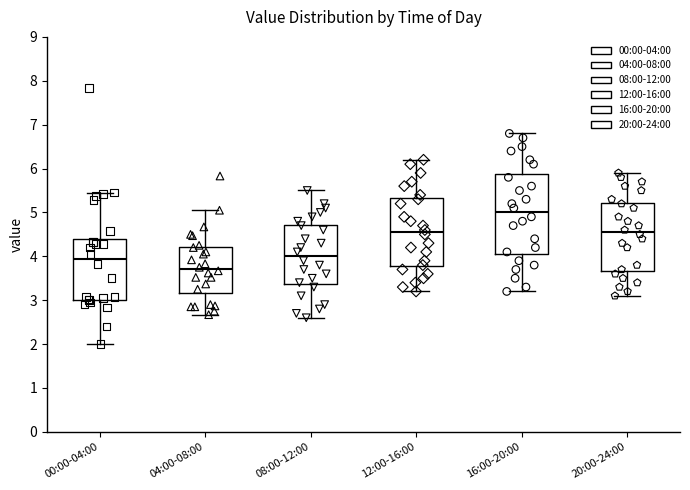

Comparing the boxes themselves (not the whiskers), which one is the tallest?

16:00-20:00